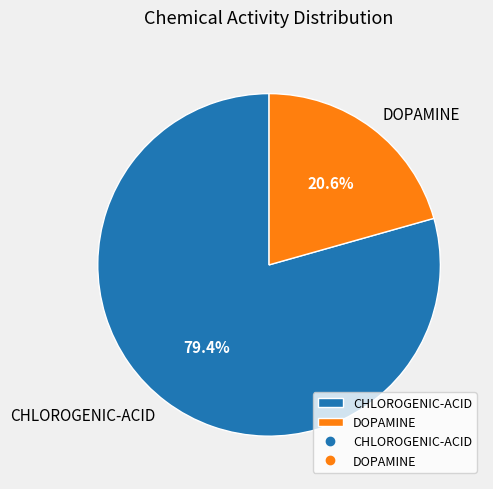

To the nearest percent, what portion does DOPAMINE represent?

21%